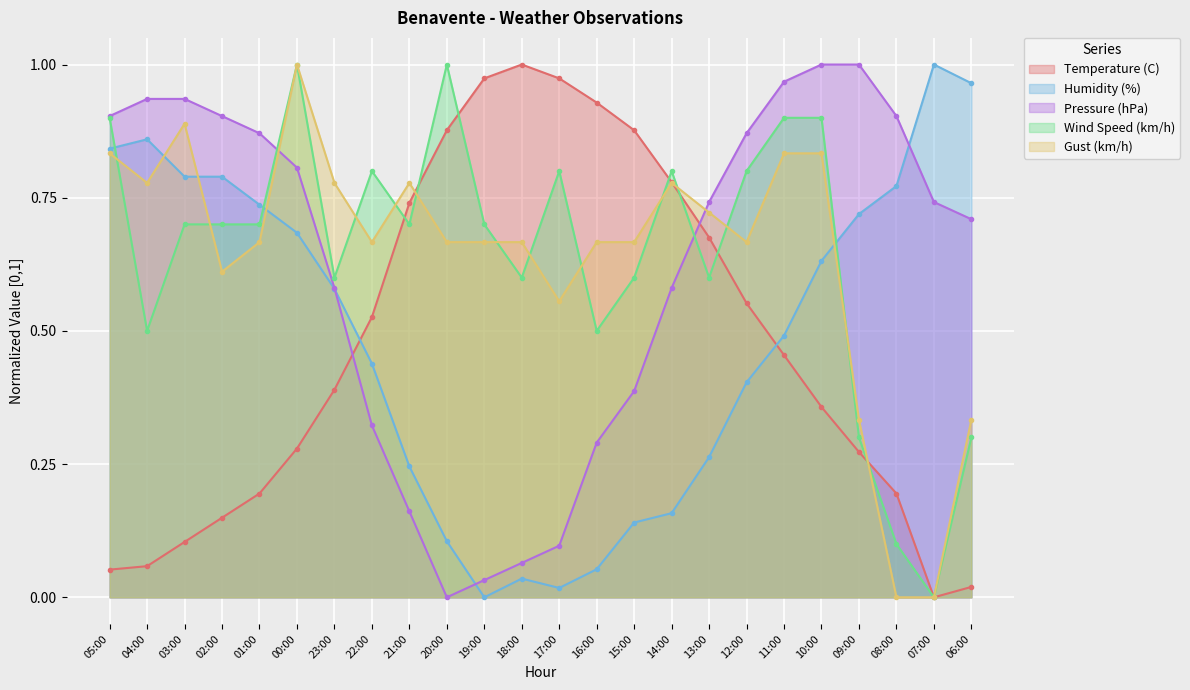

True or false: Temperature (C) and Gust (km/h) intersect in this chart.

True